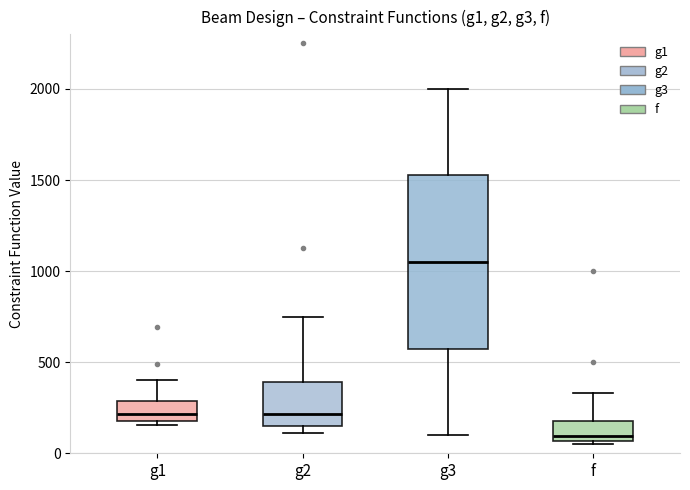

Where is the lower edge of the box for f on the y-axis? The values are not printed on the chart, so give them approximately, as read against the axis.

50